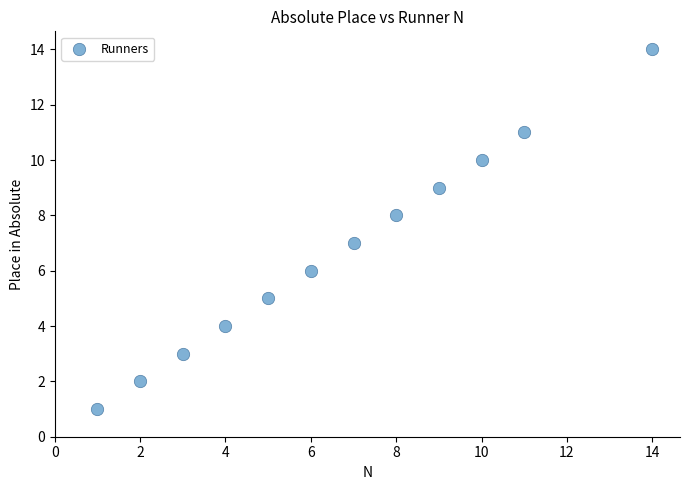

What is the average X value?

7